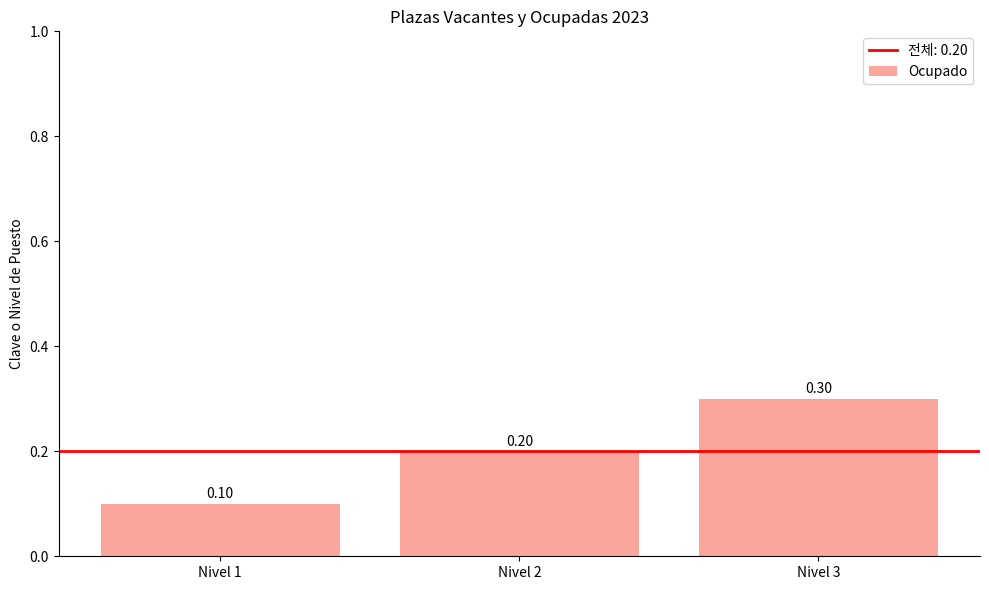

Which label corresponds to the smallest value in the chart?

Nivel 1